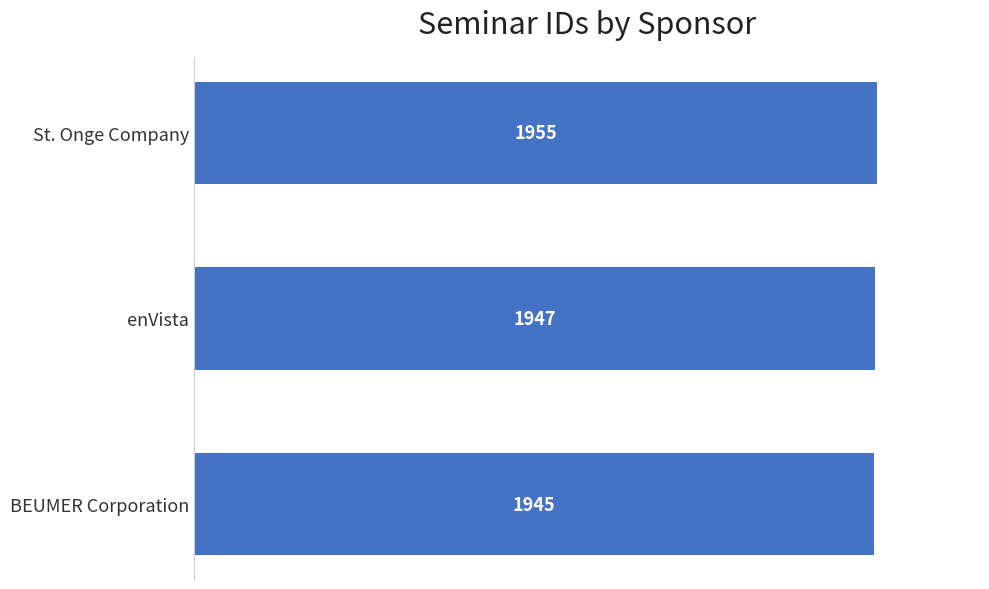

Reading bottom to top, extract all data points from this chart.

BEUMER Corporation=1945	enVista=1947	St. Onge Company=1955